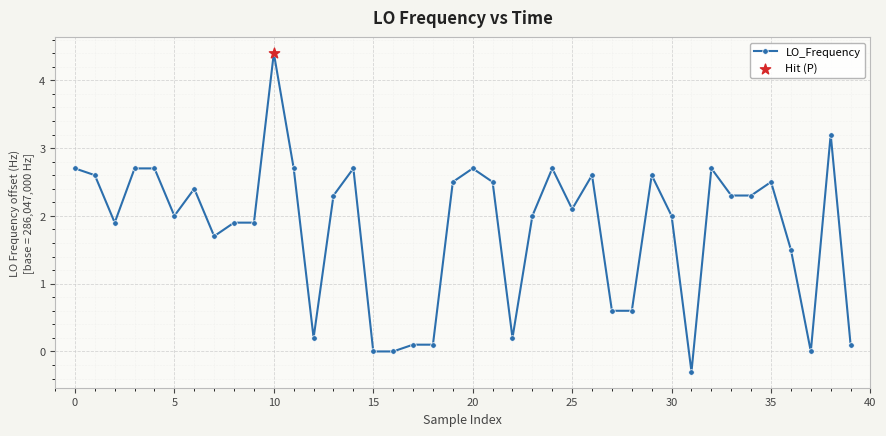

What is the difference between the second highest and minimum values?

3.5